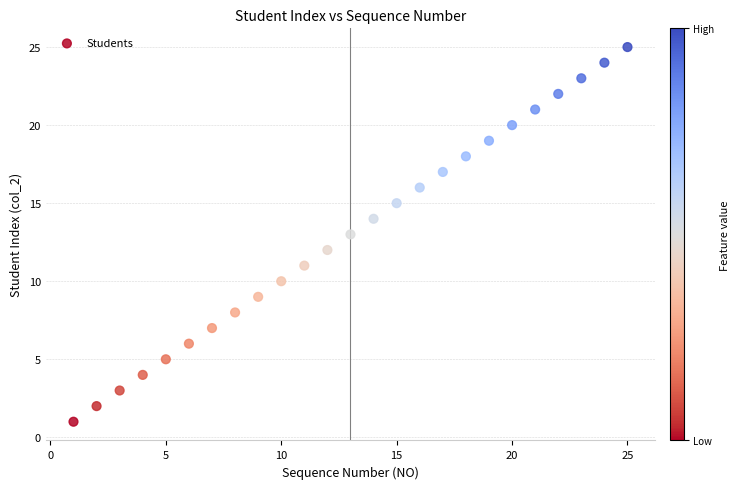

What is the range of Y values (max minus min)?

24